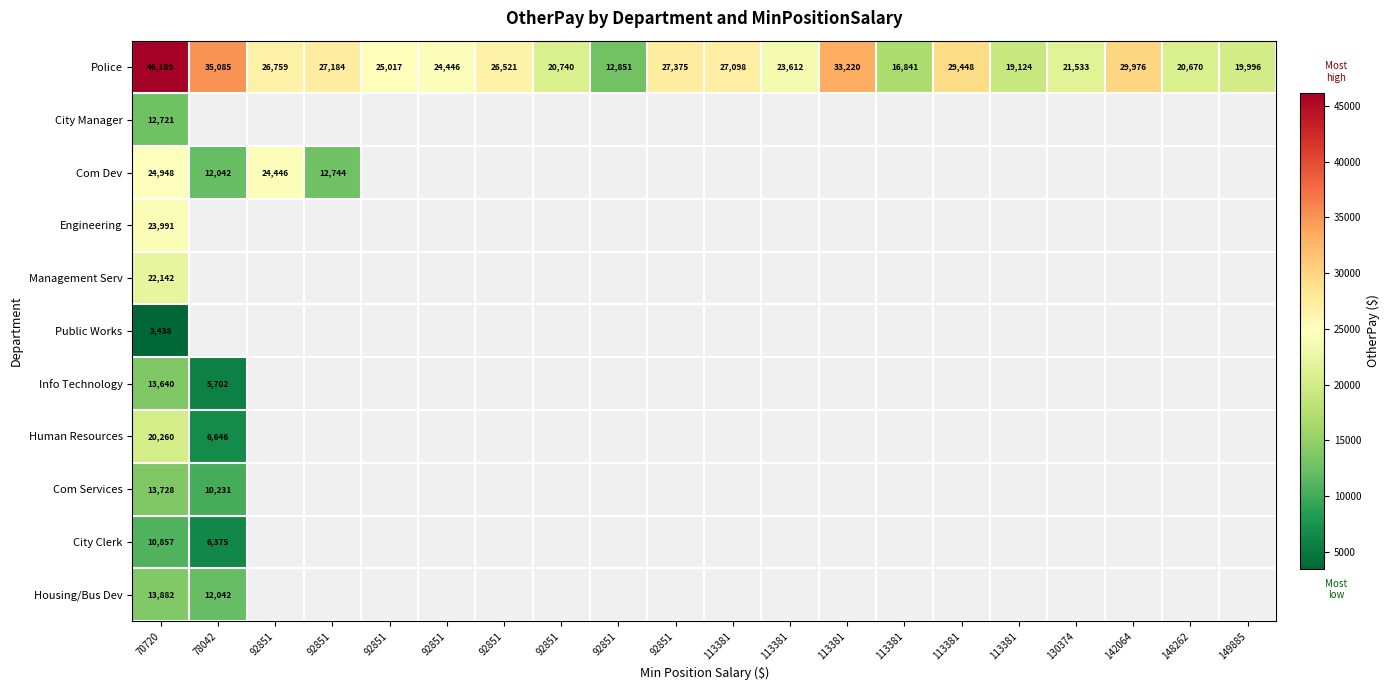

Which category has the lowest value in the Management Serv series?

70720